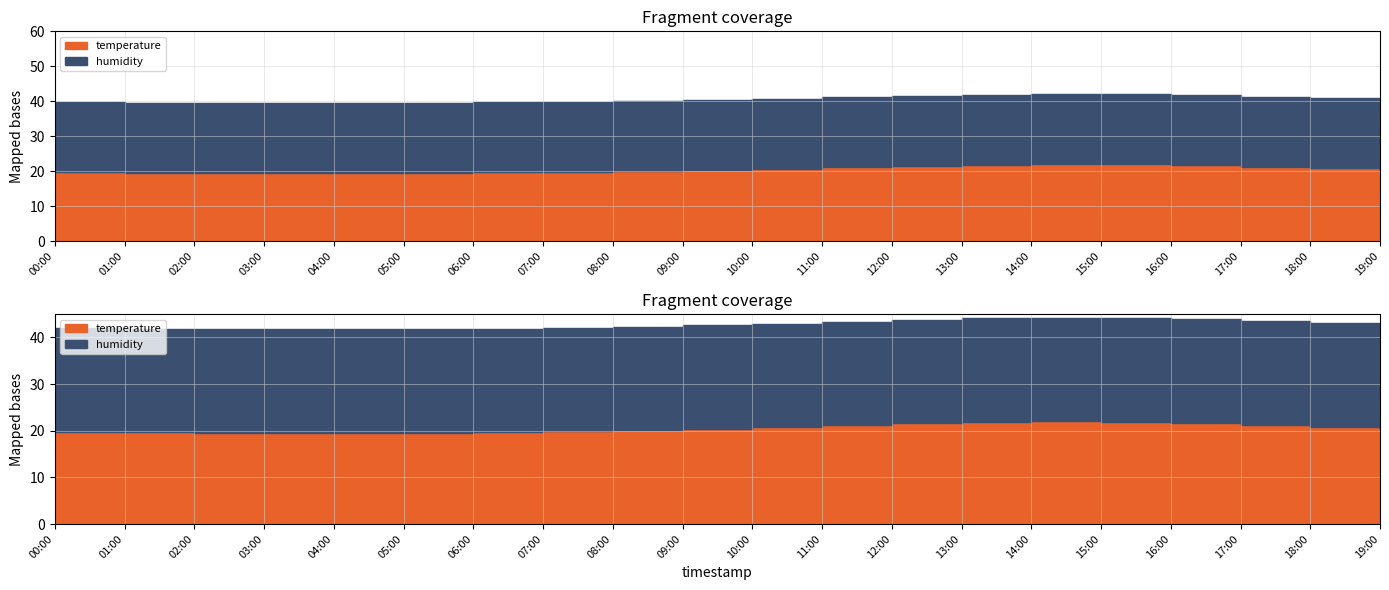

Which has a higher value, 01:00 or 13:00?

13:00